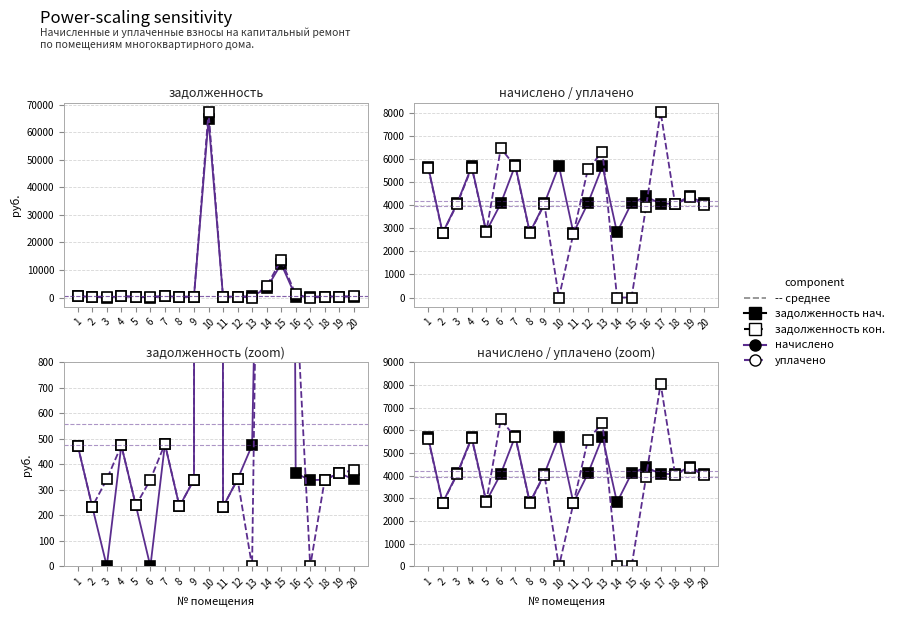

True or false: задолженность (col_1) has more than 1 interior local peaks.

True